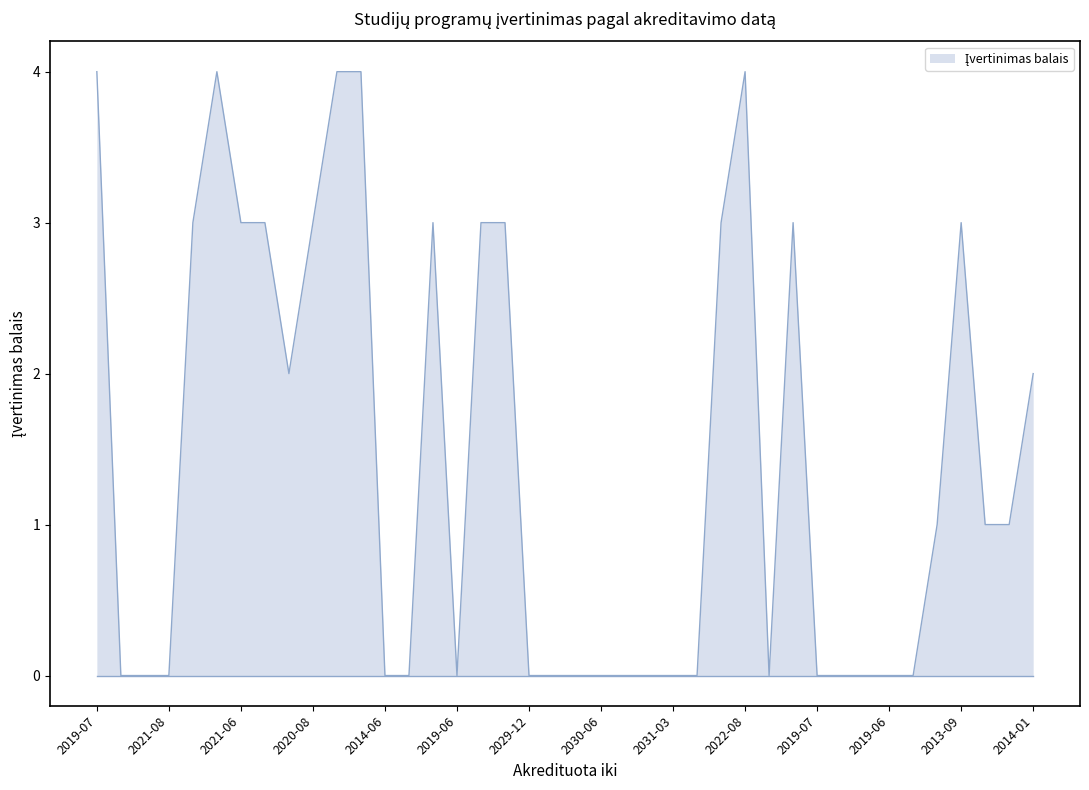

How many values are between 0 and 3?

35